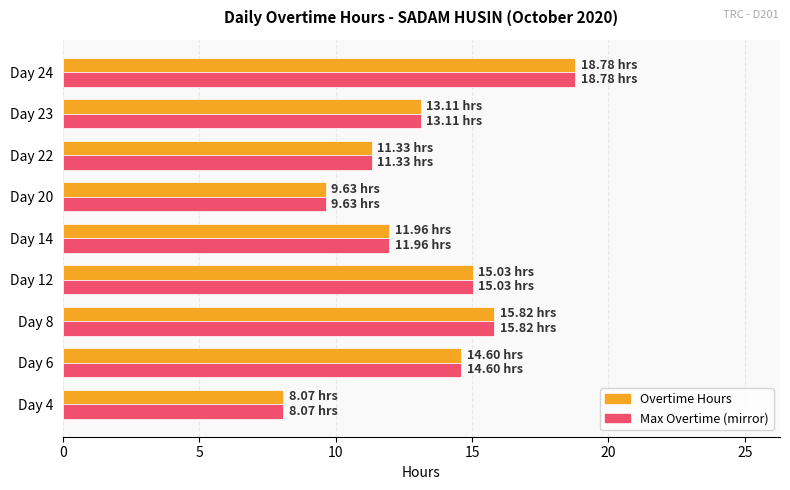

At which category is the sum across all series the highest?

Day 24